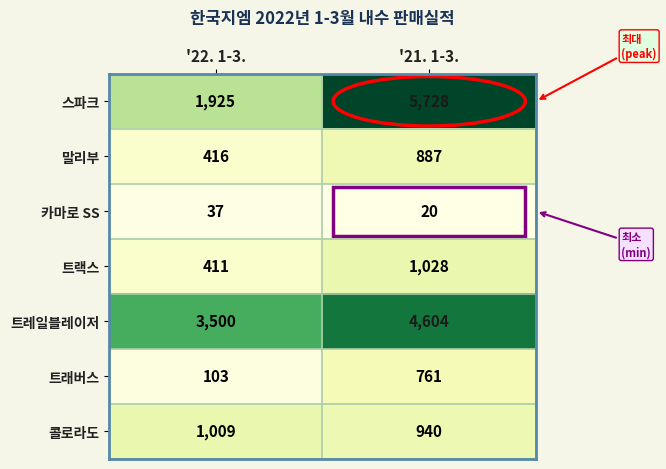

List the series in order of their peak value, highest first.

스파크, 트레일블레이저, 트랙스, 콜로라도, 말리부, 트래버스, 카마로 SS